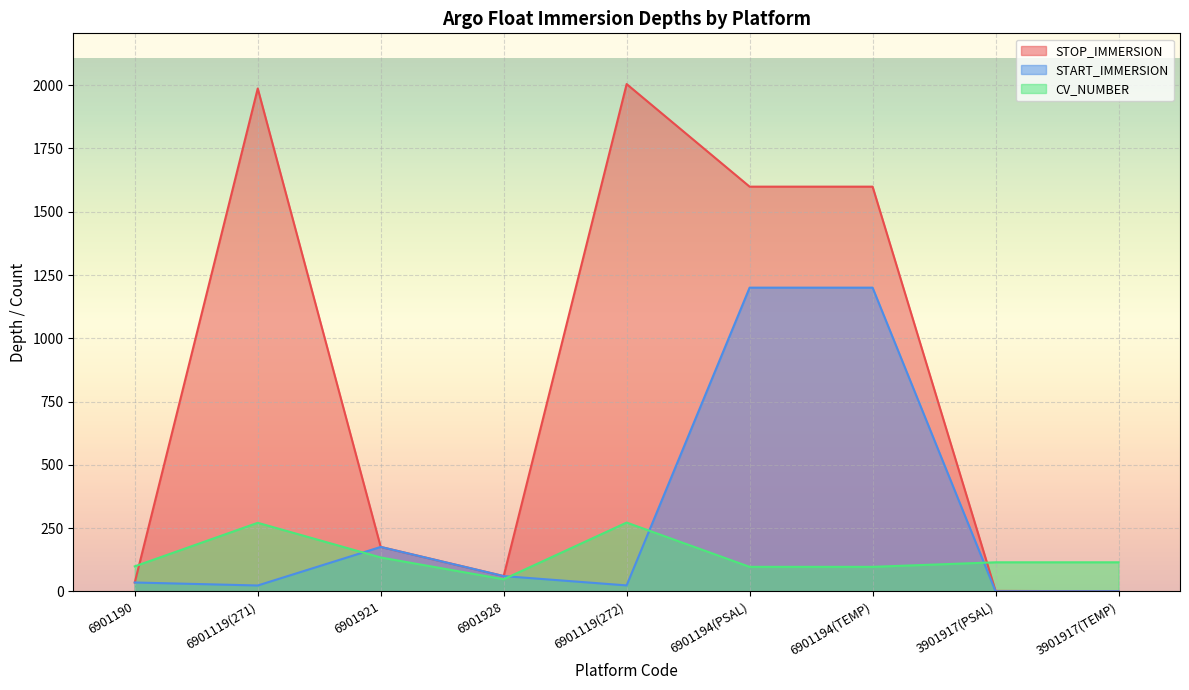

What position from the left is 6901921?

3